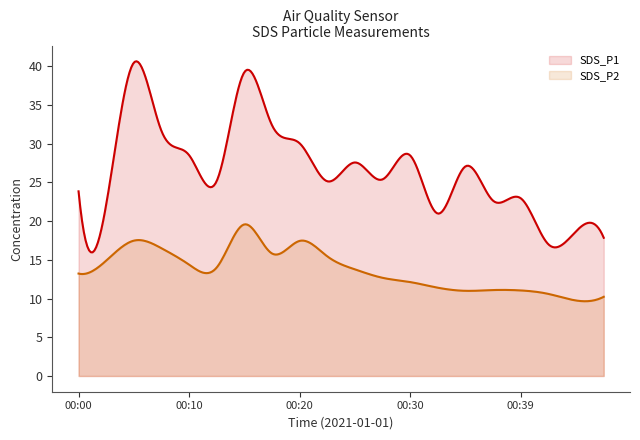

List the series in order of their peak value, highest first.

SDS_P1, SDS_P2